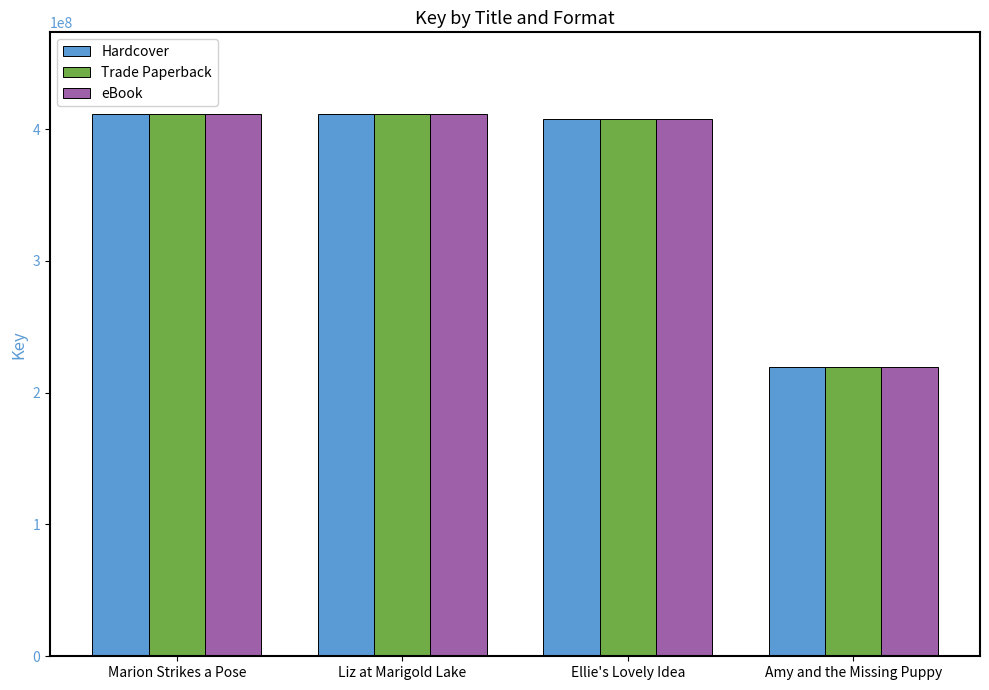

What is the difference between the maximum and minimum values in the Trade Paperback series?

192206555